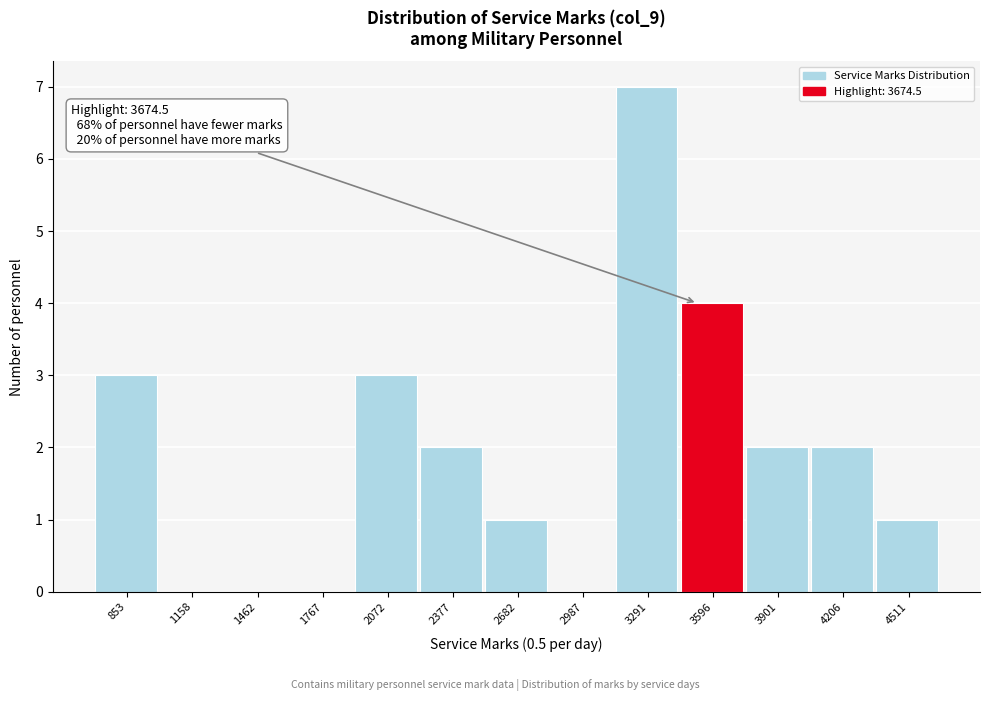

Reading left to right, what are all the values shown in this chart?

853=3	1158=0	1462=0	1767=0	2072=3	2377=2	2682=1	2987=0	3291=7	3596=4	3901=2	4206=2	4511=1